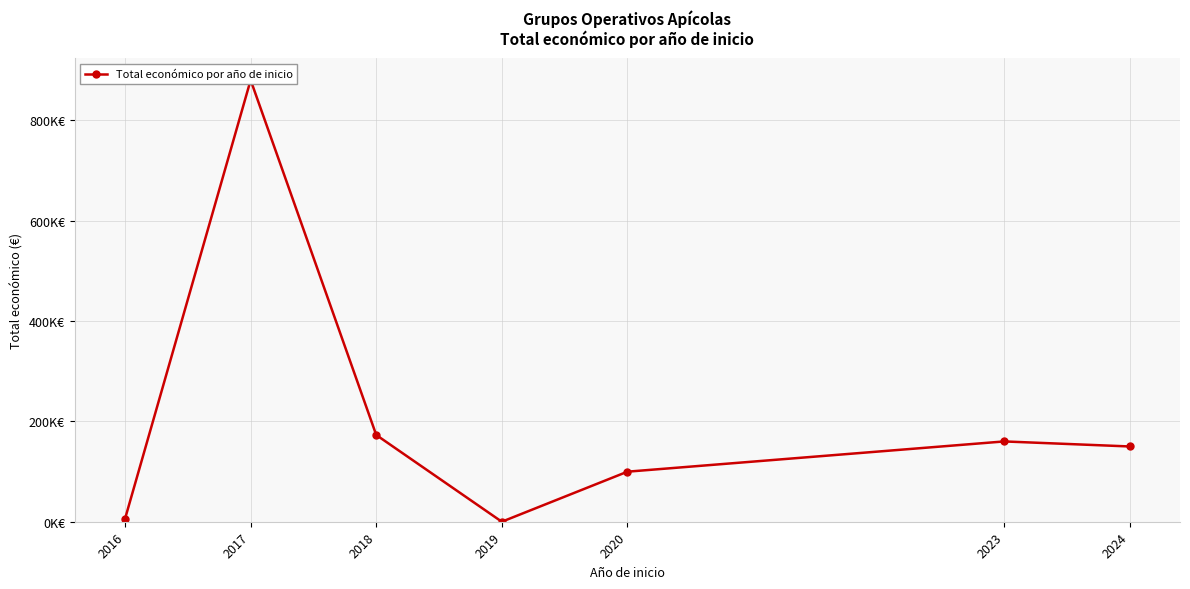

Count the number of data series in this chart.

1